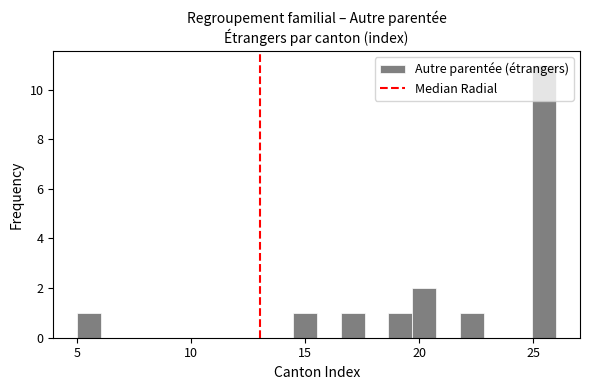

Around what value on the x-axis is the tallest bar? Give the approximate position of its centre, as read against the axis.

25.5